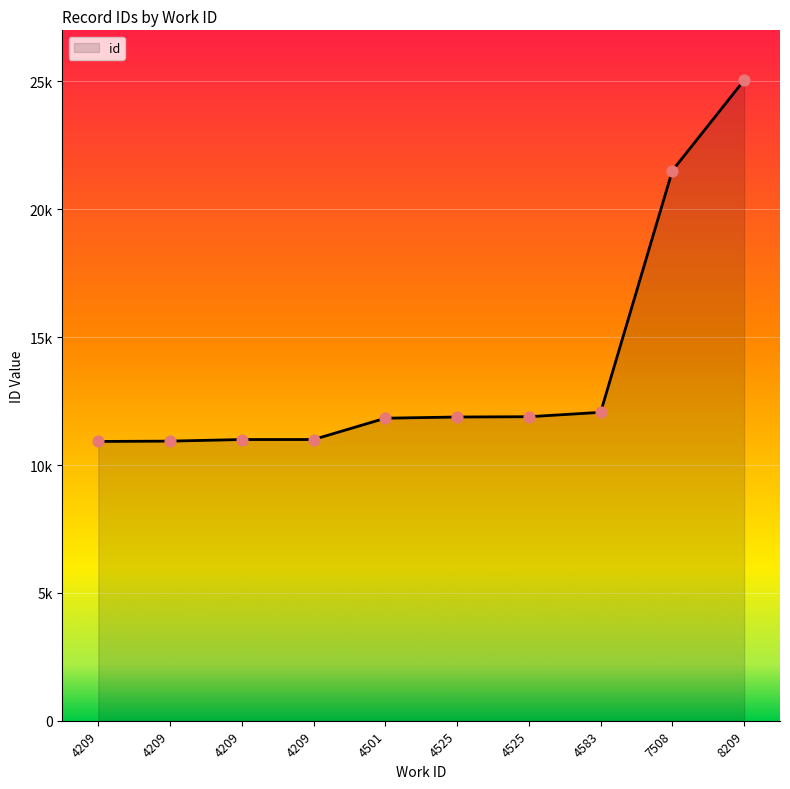

What is the ratio of the value at 4525 to the value at 4525?

1.0